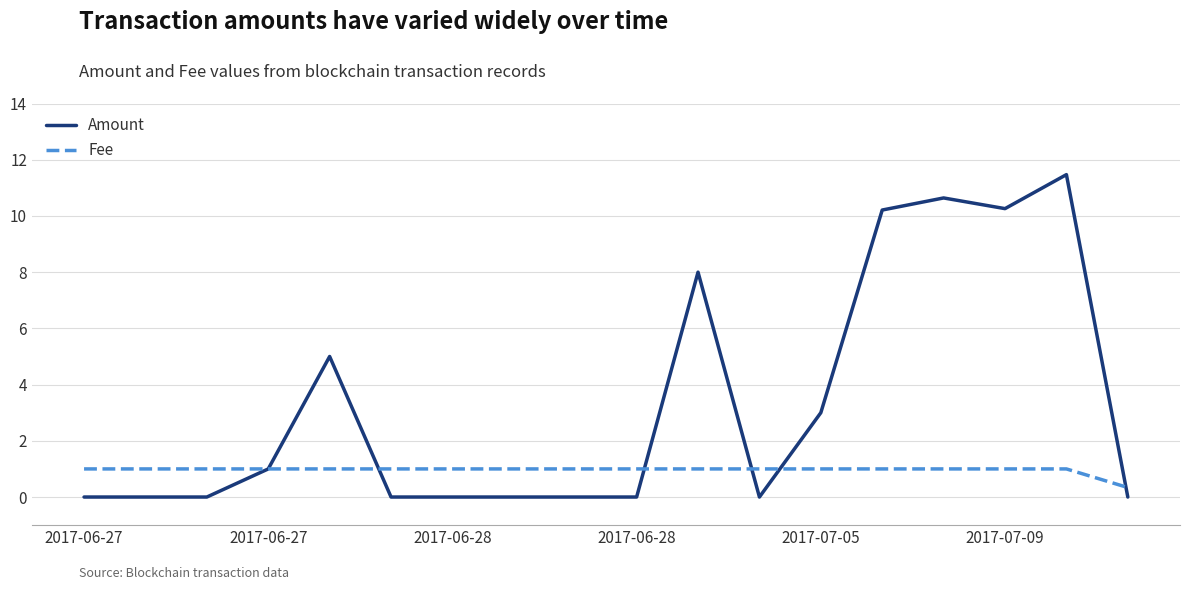

What is the lowest value of the Fee series?

0.3